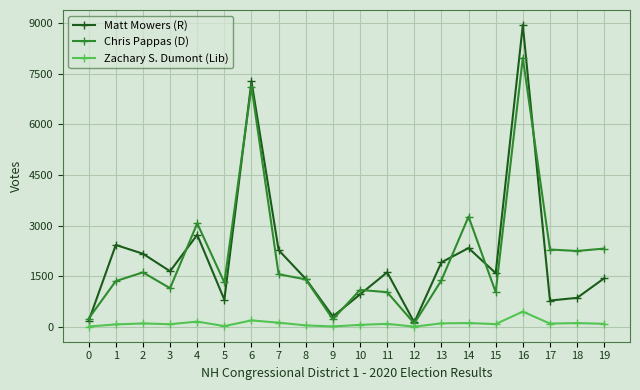

At which label does Matt Mowers (R) first exceed 1614?

1